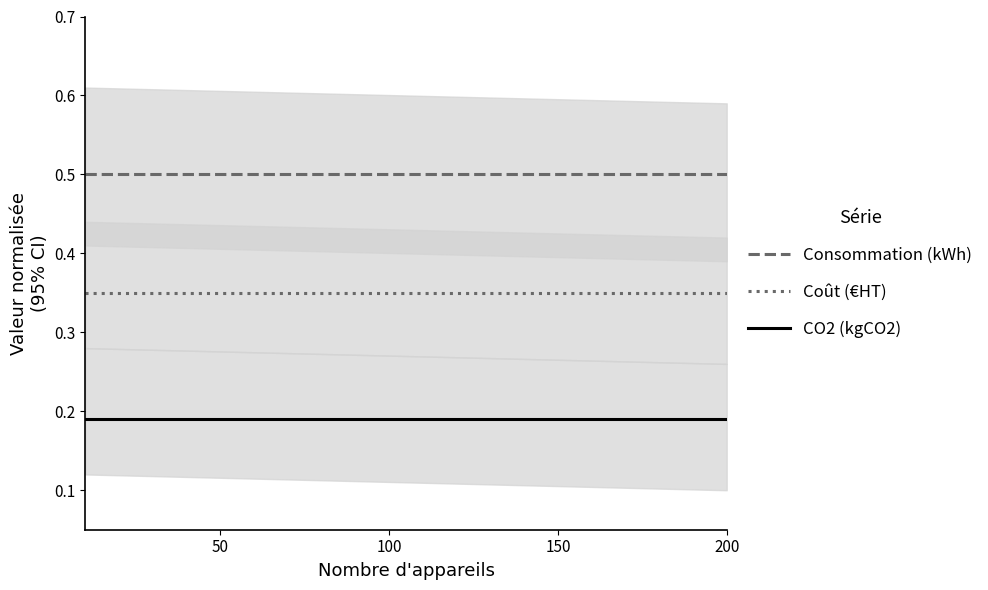

True or false: Coût (€HT) and CO2 (kgCO2) intersect in this chart.

False